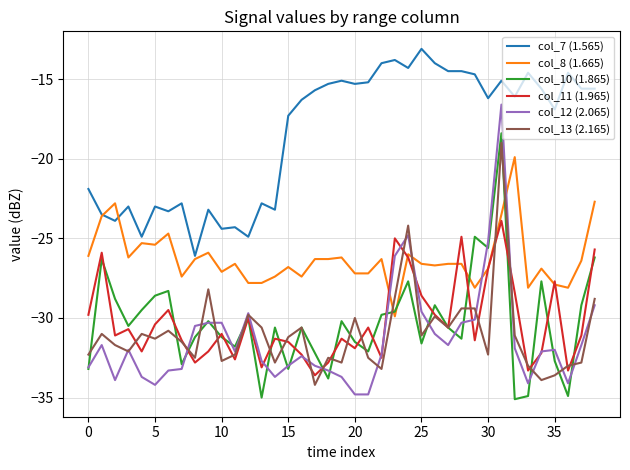

Does the chart display data point markers on the line(s)?

No